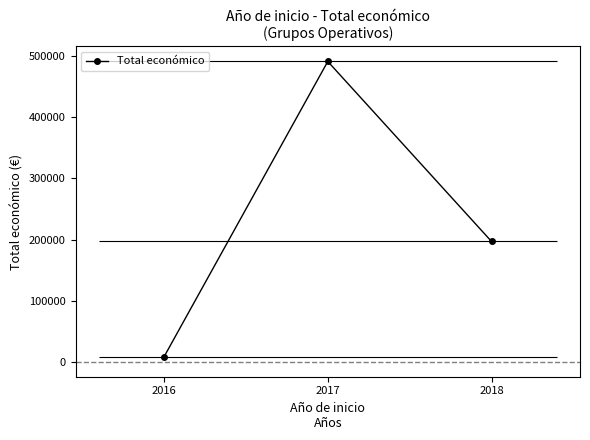

Reading left to right, what are all the values shown in this chart?

7980.0	491483.0	196771.5